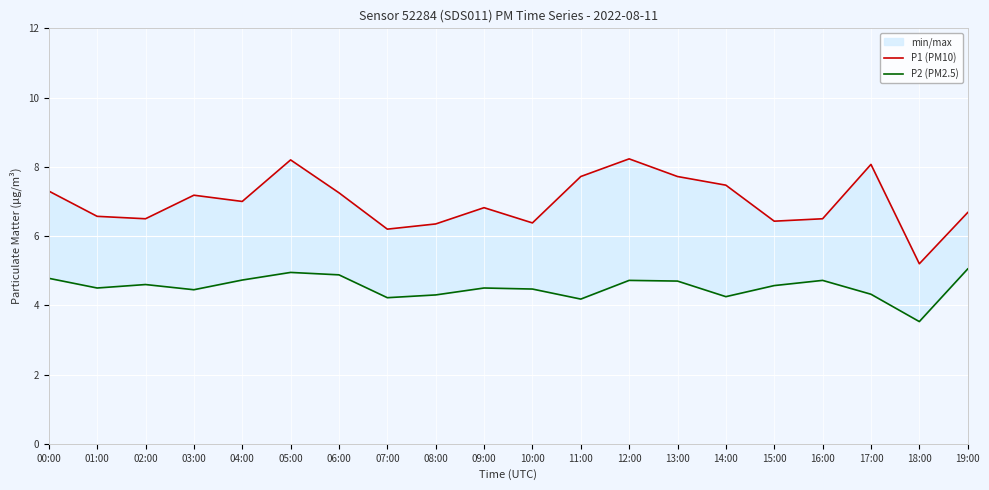

At which category does P1 (PM10) reach its first local peak?

03:00